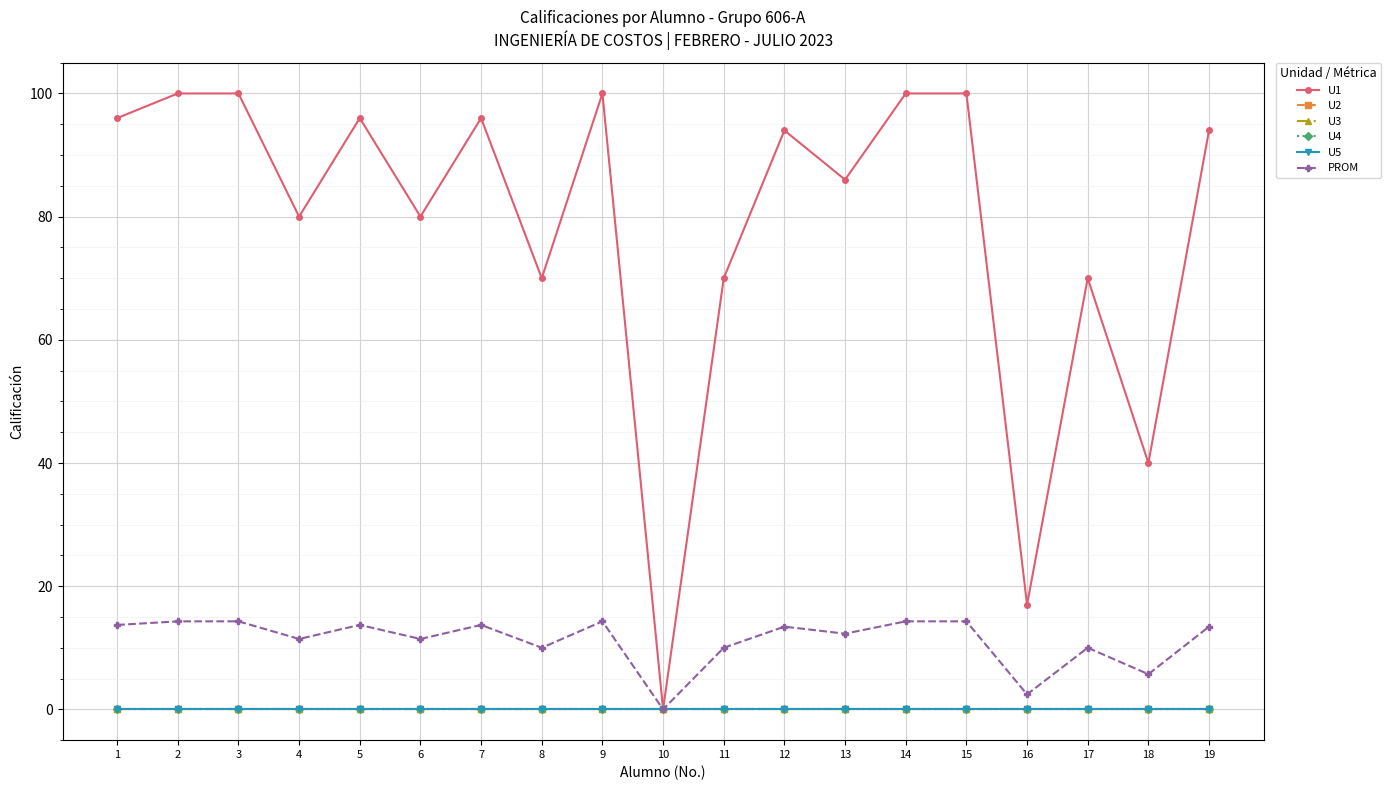

Is this an area chart (filled region under the line)?

No